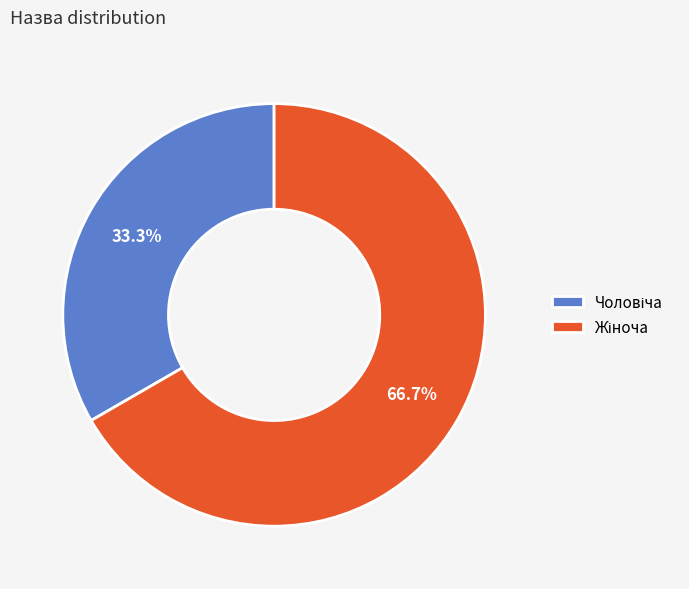

Does any single category account for the majority?

Yes